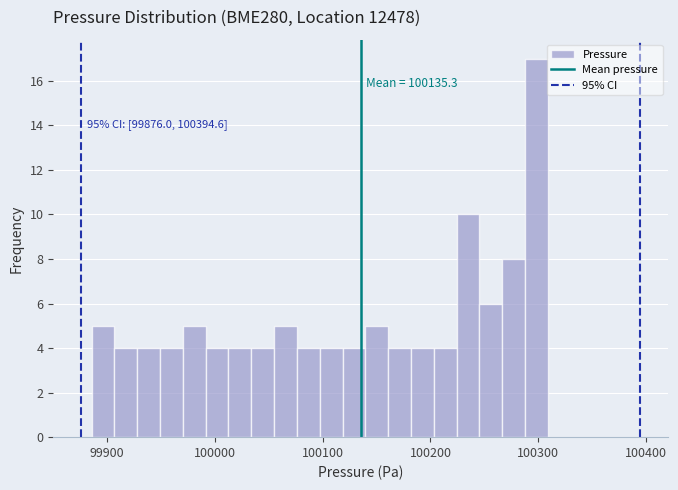

Around what value on the x-axis is the tallest bar? Give the approximate position of its centre, as read against the axis.

100300